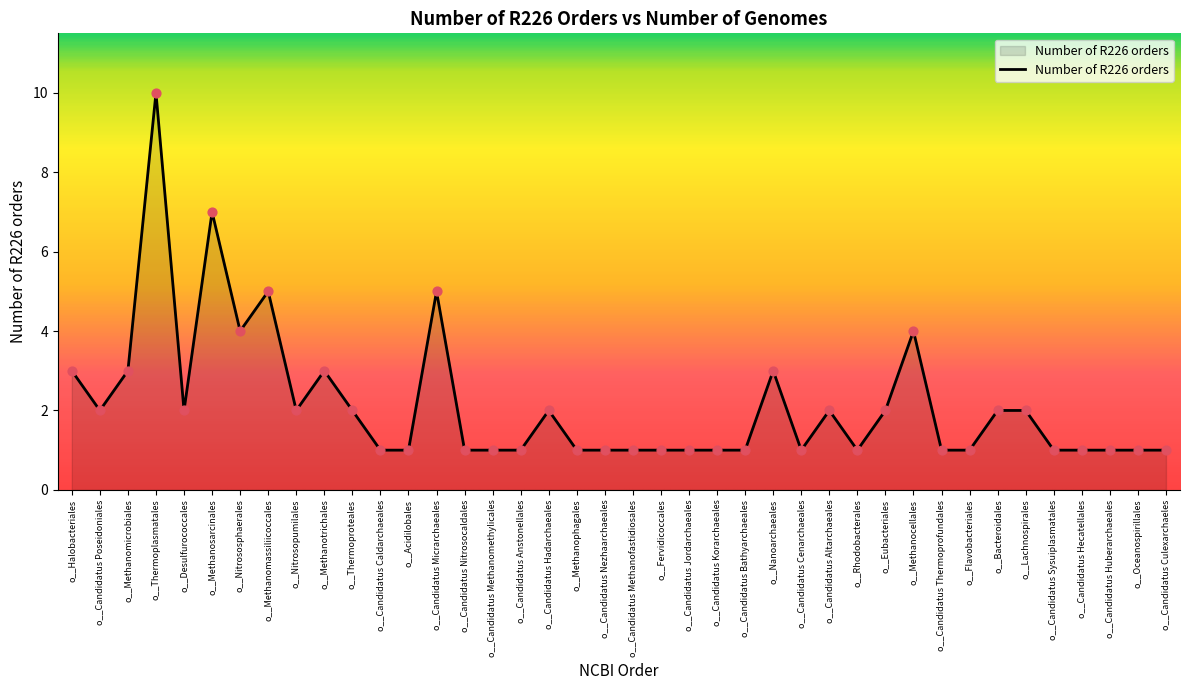

Approximately how many times larger is the value at o__Thermoproteales compared to o__Nitrososphaerales?

0.5